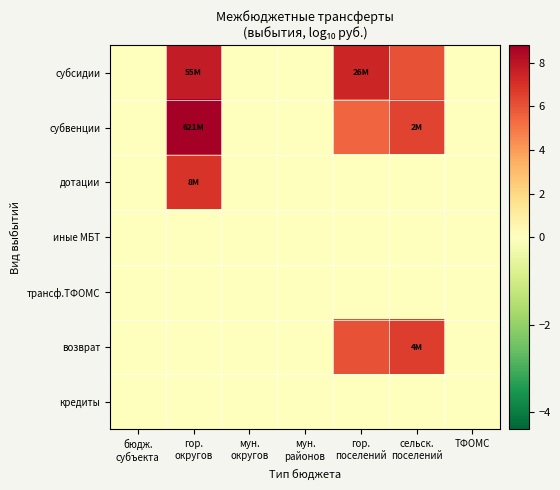

Which series changed the most between мун. районов and сельск. поселений?

возврат